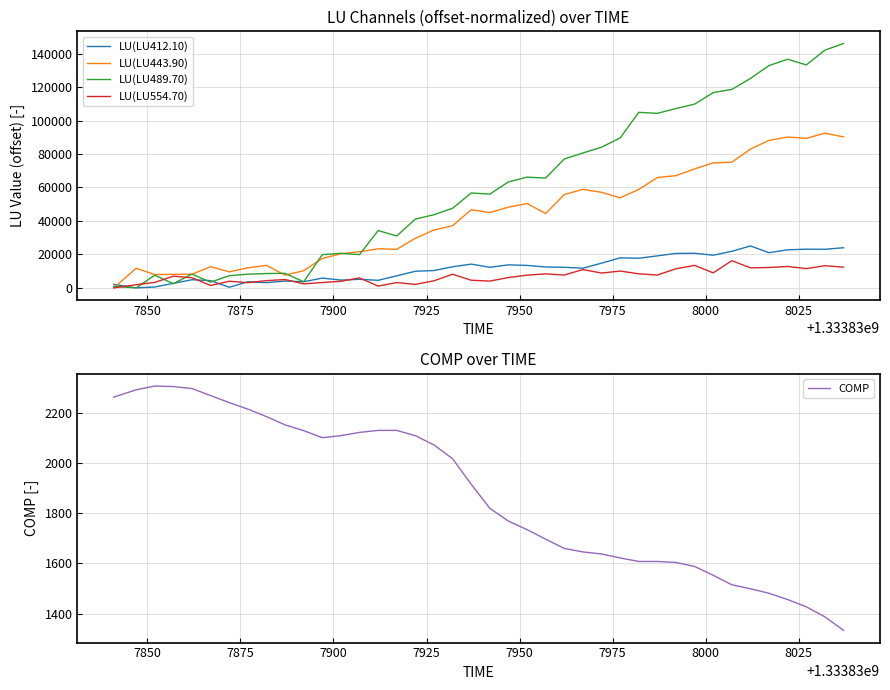

Which series has the largest total across all categories?

LU(LU489.70)